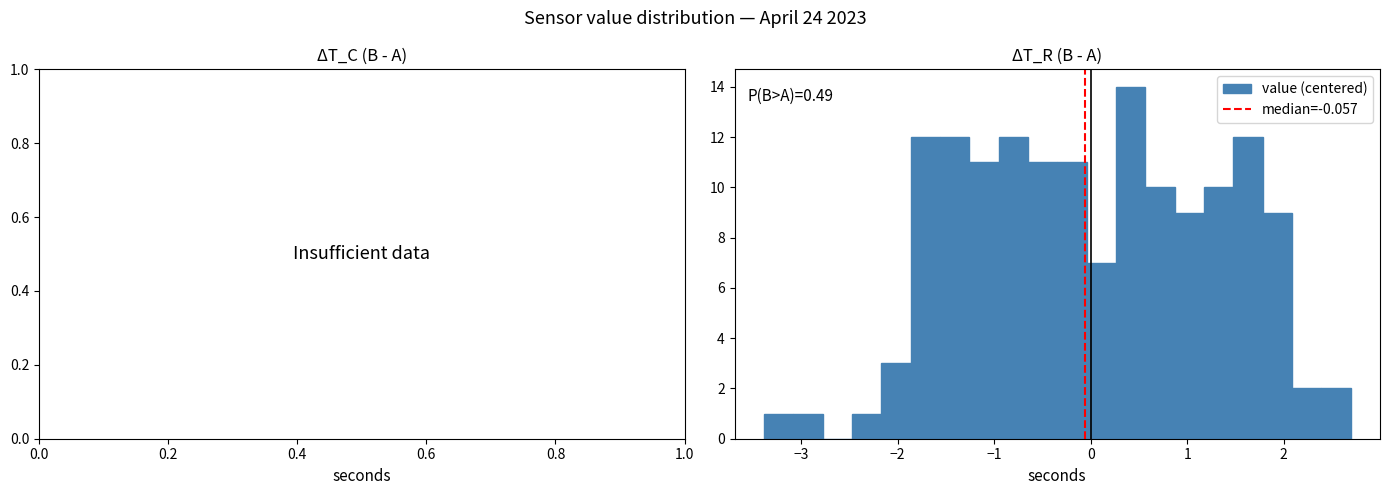

Around what value on the x-axis is the tallest bar? Give the approximate position of its centre, as read against the axis.

0.4